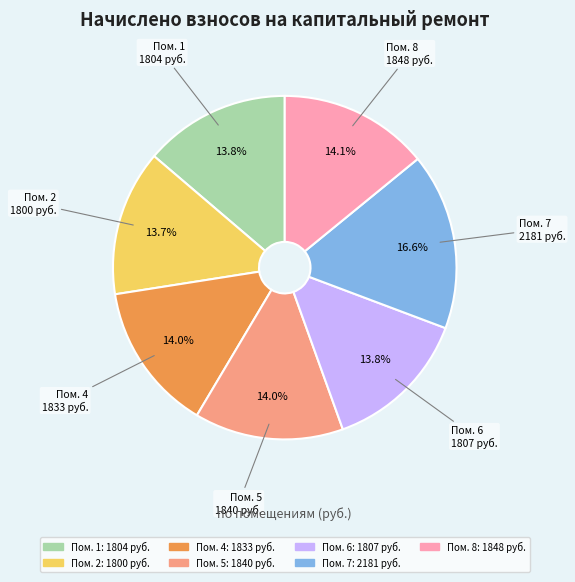

Is there a majority slice in this chart?

No